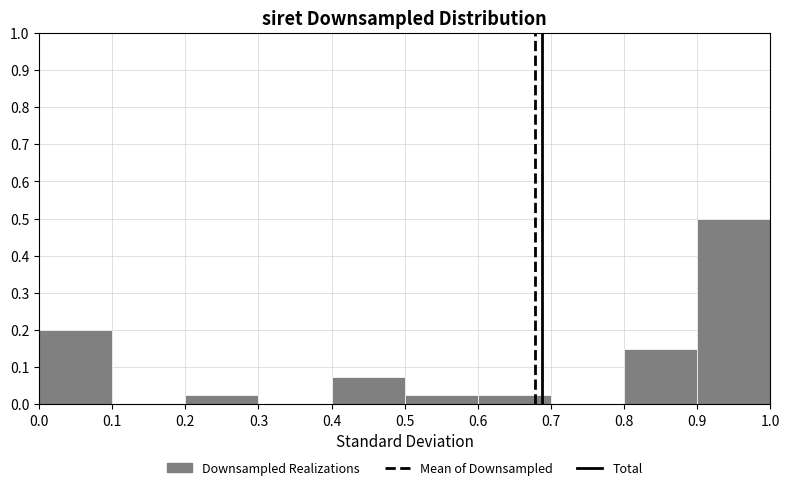

Reading left to right, transcribe this chart: for each bar, give the range it covers on the x-axis and its height. The values are not printed on the chart, so give them approximately, as read against the axis.

0.0 to 0.1: 0.20
0.1 to 0.2: 0
0.2 to 0.3: 0.03
0.3 to 0.4: 0
0.4 to 0.5: 0.08
0.5 to 0.6: 0.03
0.6 to 0.7: 0.03
0.7 to 0.8: 0
0.8 to 0.9: 0.15
0.9 to 1.0: 0.50